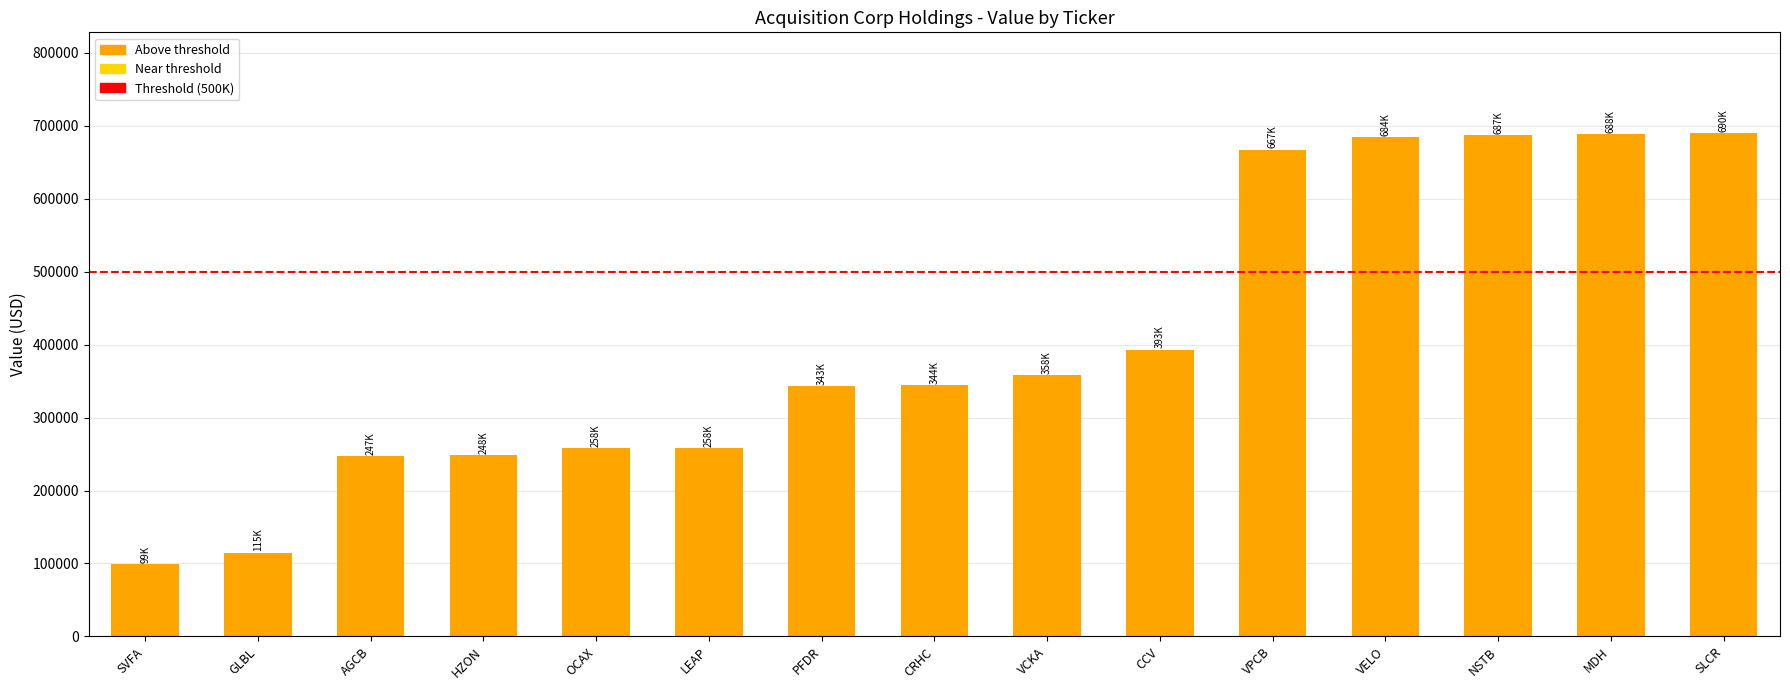

Are the bars grouped side by side (vs. stacked)?

No